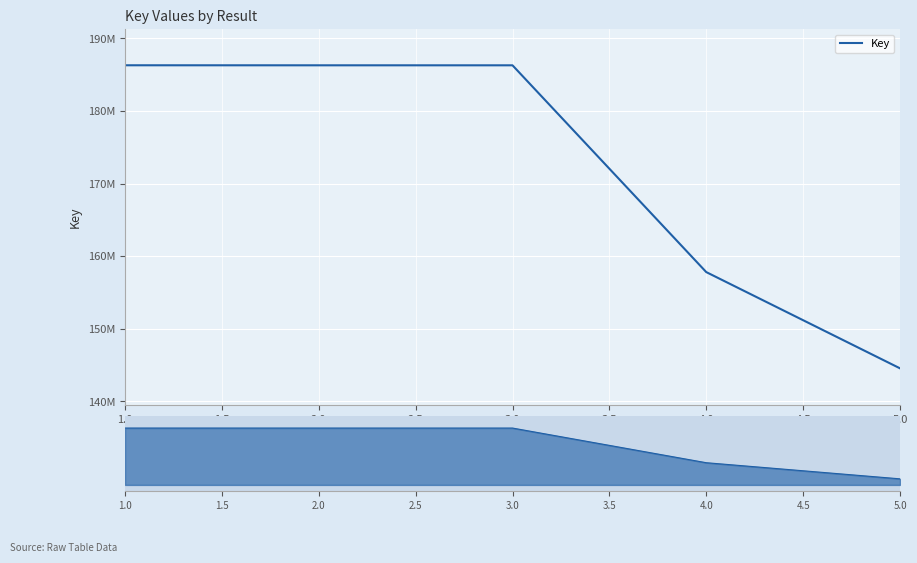

Between 3.0 and 1.0, which is larger?

1.0